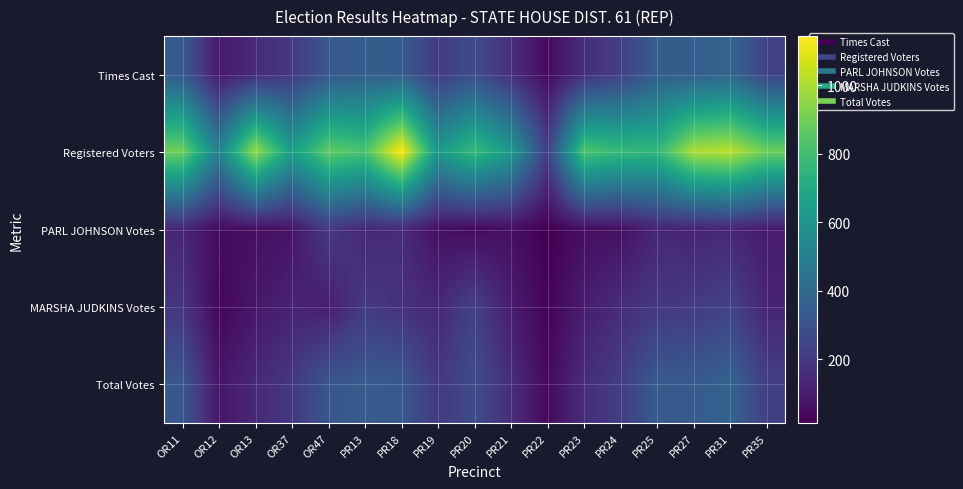

Reading right to left, what are all the values shown in this chart?

Times Cast: PR35=233	PR31=379	PR27=349	PR25=346	PR24=227	PR23=161	PR22=43	PR21=166	PR20=280	PR19=206	PR18=338	PR13=350	OR47=319	OR37=201	OR13=151	OR12=90	OR11=333
Registered Voters: PR35=891	PR31=1026	PR27=1002	PR25=762	PR24=774	PR23=830	PR22=226	PR21=620	PR20=778	PR19=615	PR18=1144	PR13=820	OR47=869	OR37=641	OR13=967	OR12=511	OR11=898
PARL JOHNSON Votes: PR35=96	PR31=138	PR27=127	PR25=134	PR24=61	PR23=56	PR22=13	PR21=59	PR20=44	PR19=60	PR18=155	PR13=139	OR47=205	OR37=76	OR13=59	OR12=48	OR11=134
MARSHA JUDKINS Votes: PR35=131	PR31=233	PR27=207	PR25=199	PR24=157	PR23=101	PR22=25	PR21=102	PR20=232	PR19=138	PR18=173	PR13=203	OR47=108	OR37=122	OR13=83	OR12=31	OR11=188
Total Votes: PR35=227	PR31=371	PR27=334	PR25=333	PR24=218	PR23=157	PR22=38	PR21=161	PR20=276	PR19=198	PR18=328	PR13=342	OR47=313	OR37=198	OR13=142	OR12=79	OR11=322